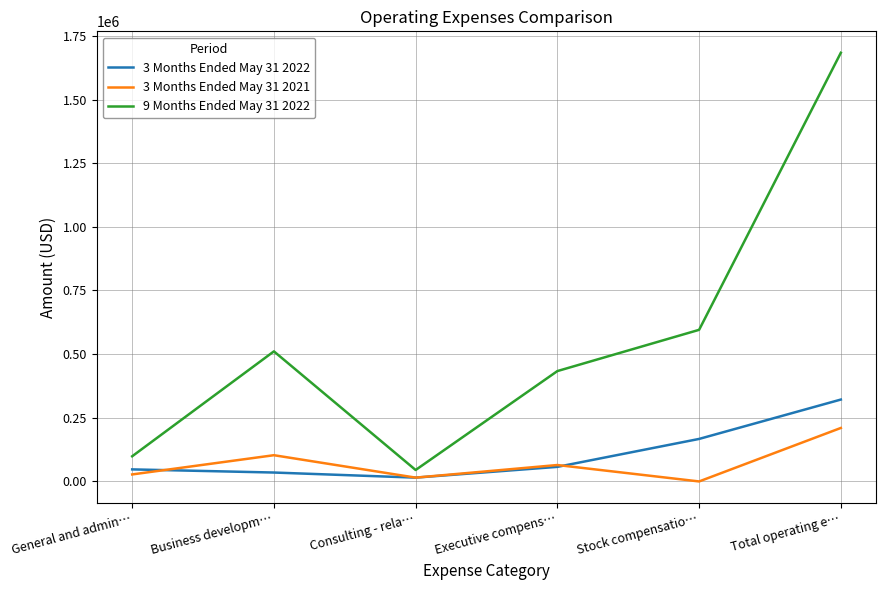

Which series has the largest range (max minus min)?

9 Months Ended May 31 2022